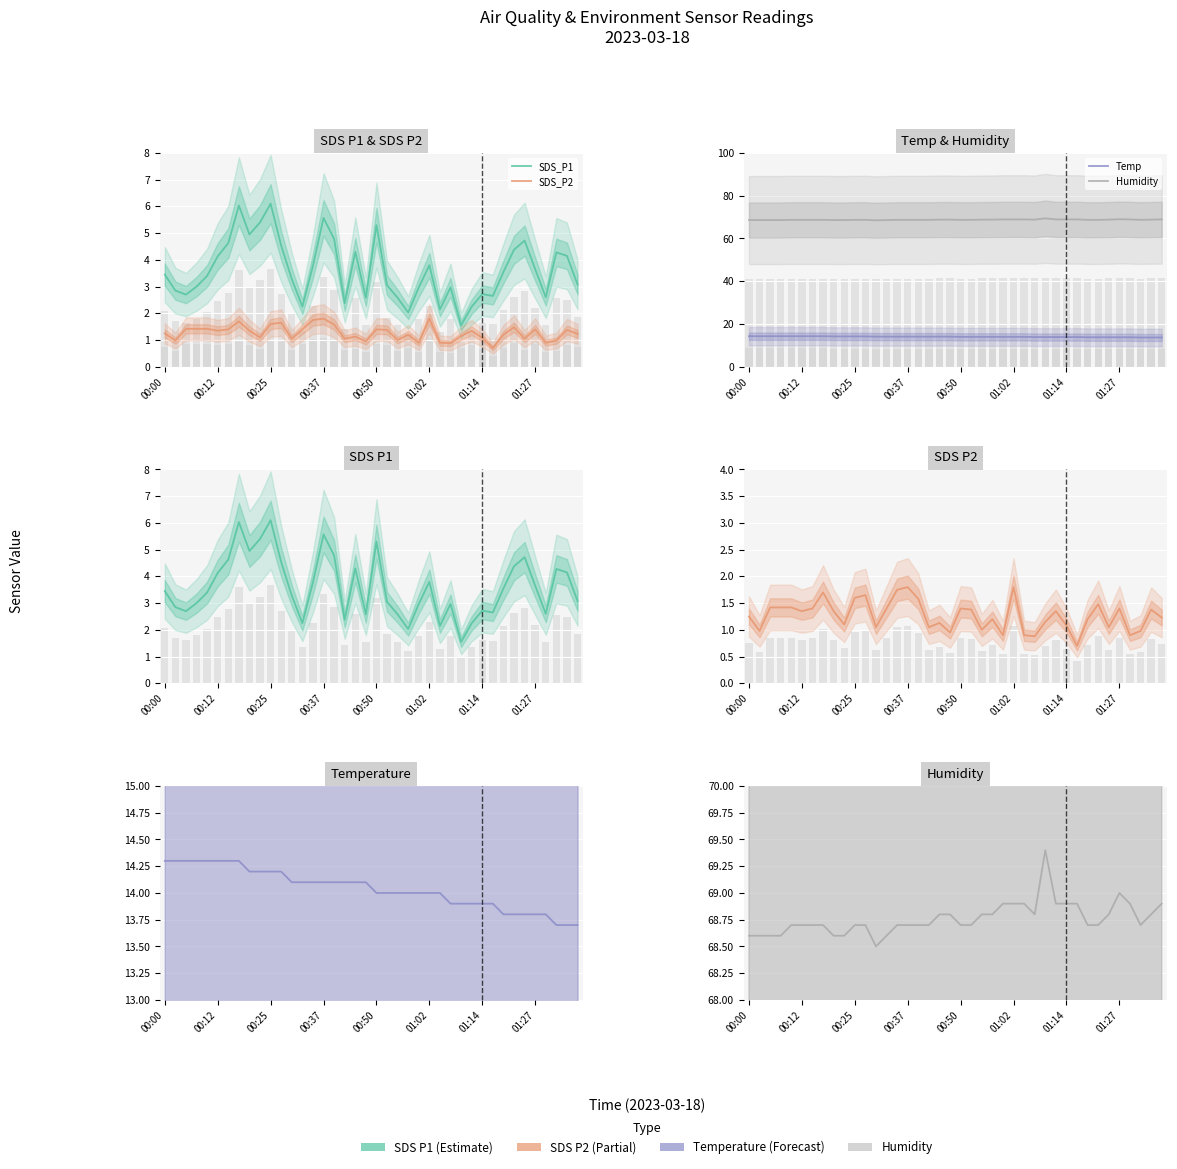

What is the difference between the maximum and minimum values in the SDS_P1 series?

4.5